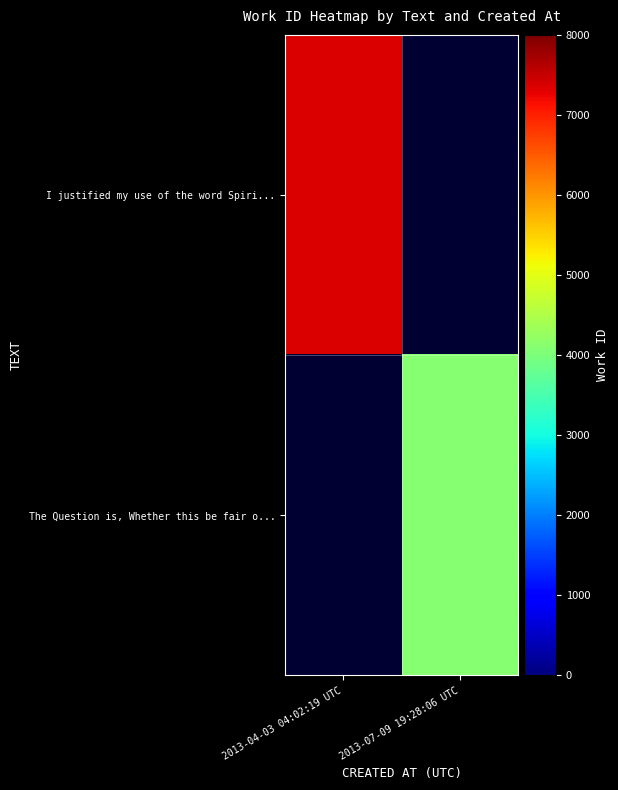

Read the I justified my use of the word Spiri... value at 2013-04-03 04:02:19 UTC.

7371.0